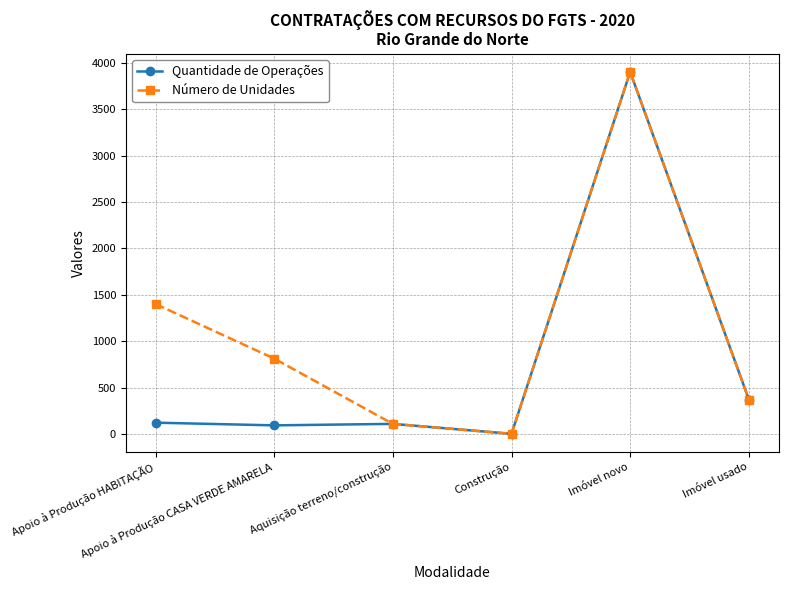

The value of Quantidade de Operações at Imóvel usado is 374. True or false?

True